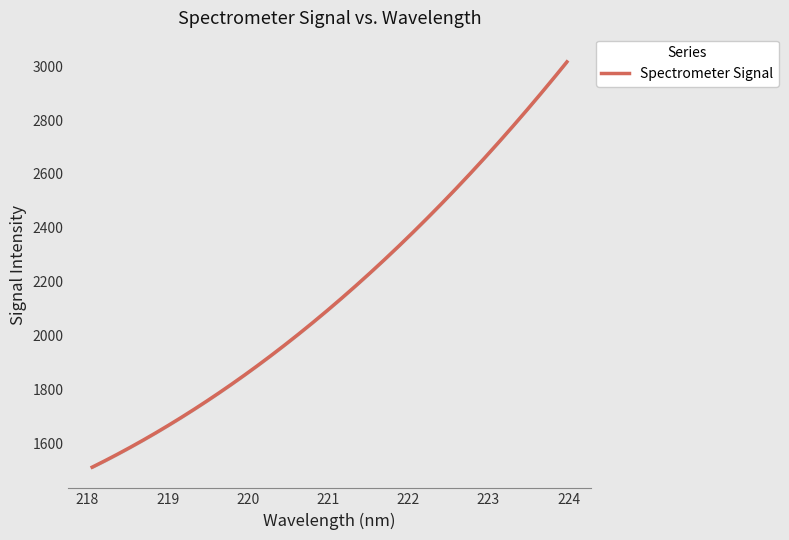

Does the chart display data point markers on the line(s)?

No